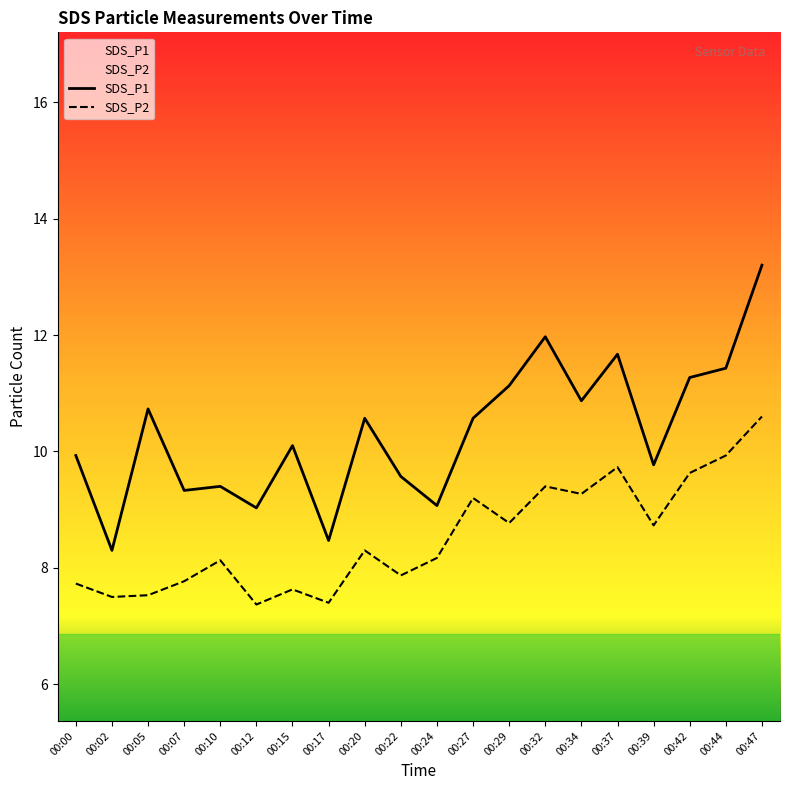

What is the value of the SDS_P2 point at the 11th from the left?

8.2